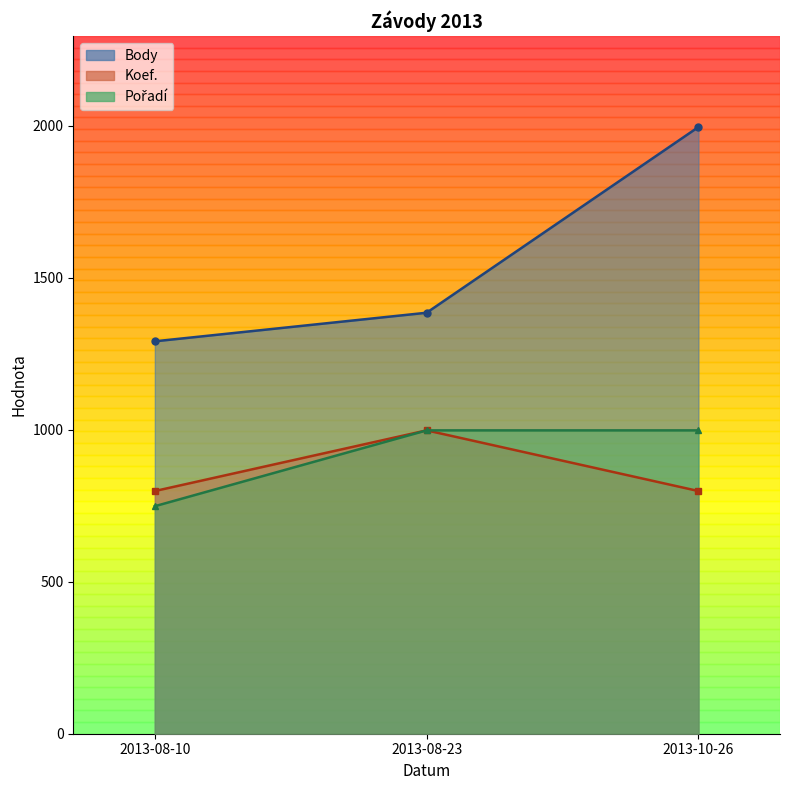

Which series changed the most between 2013-08-10 and 2013-10-26?

Body